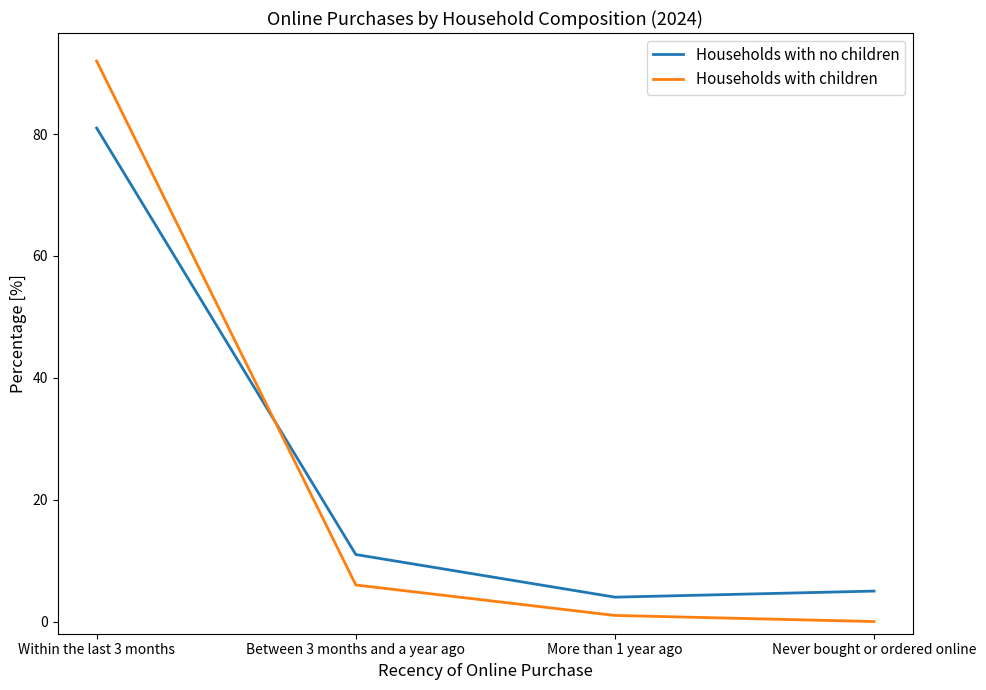

Is the value of Households with no children at Never bought or ordered online greater than the value of Households with children at Never bought or ordered online?

Yes